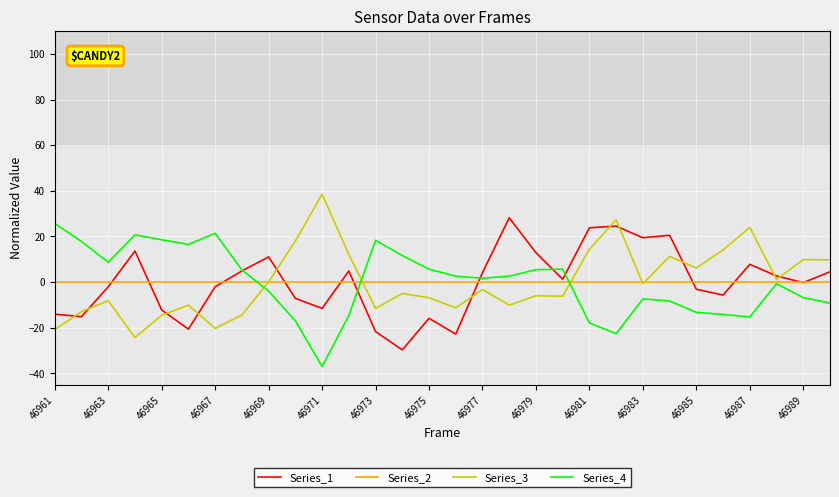

Which series ends up on top after the final intersection of Series_3 and Series_4?

Series_3